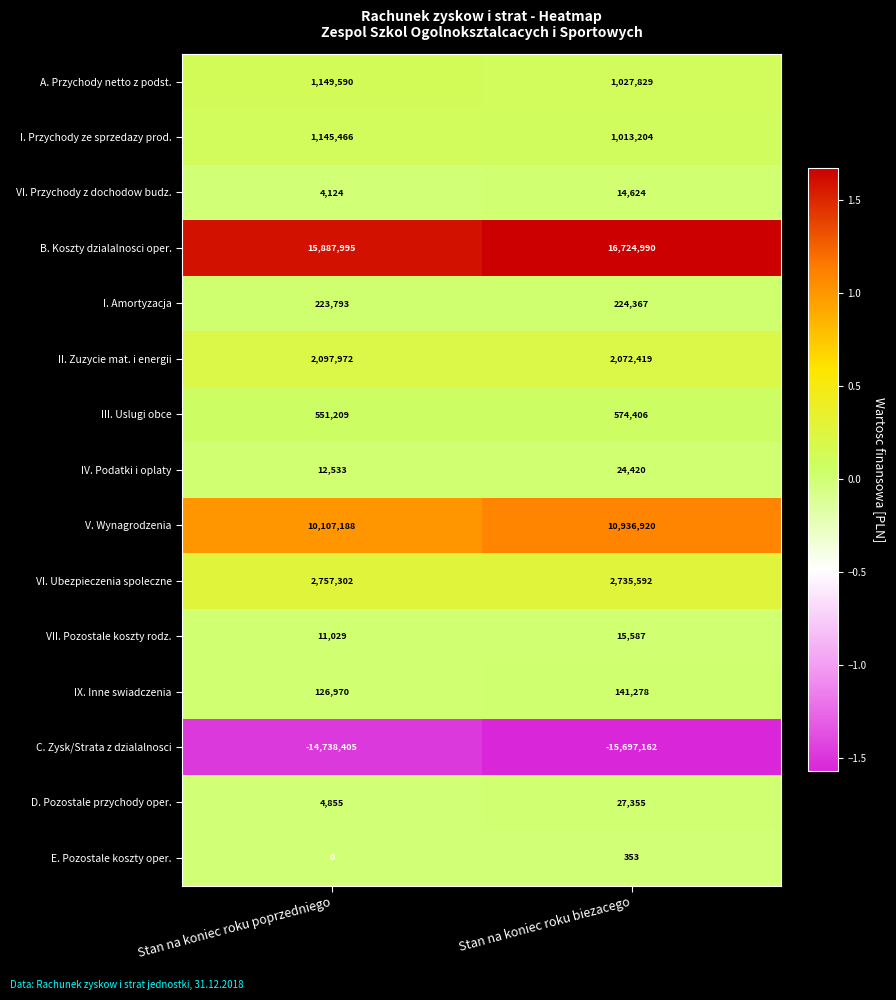

How many data points in III. Uslugi obce are less than 574406?

1